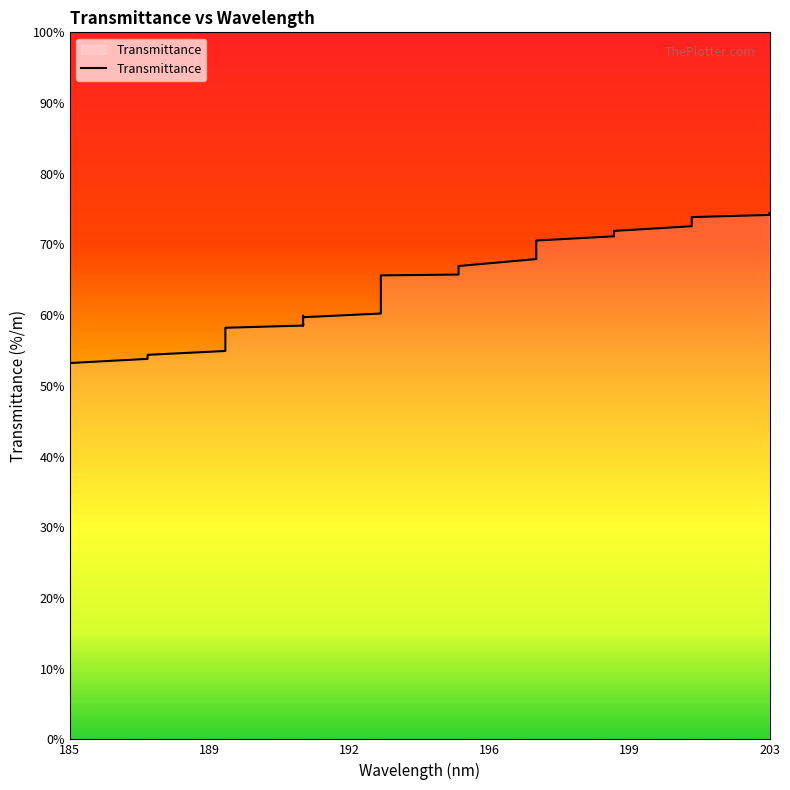

Where does the data first go above 60?

193.55818